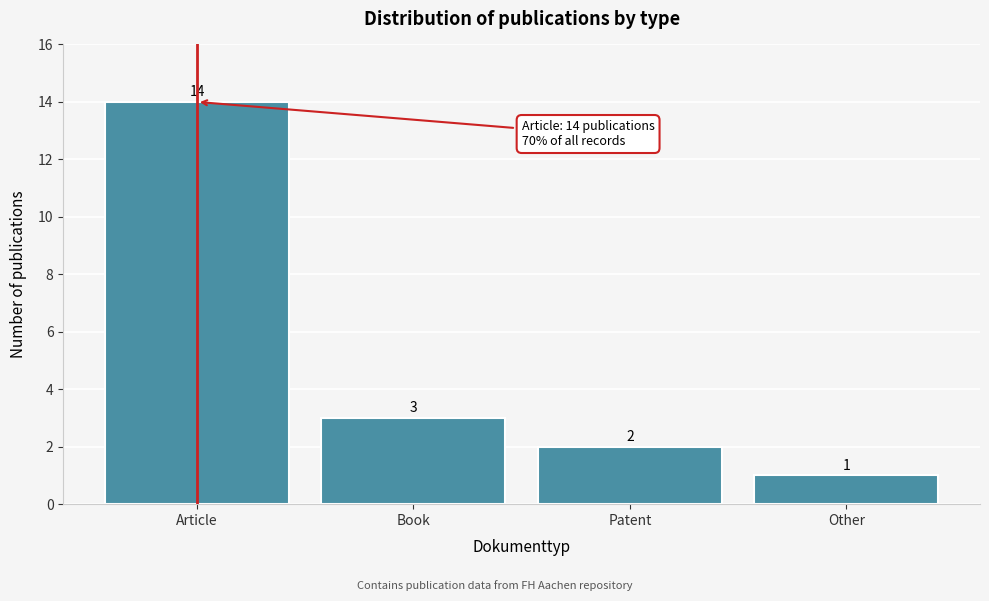

Reading right to left, list all the values displayed in this chart.

Other=1	Patent=2	Book=3	Article=14